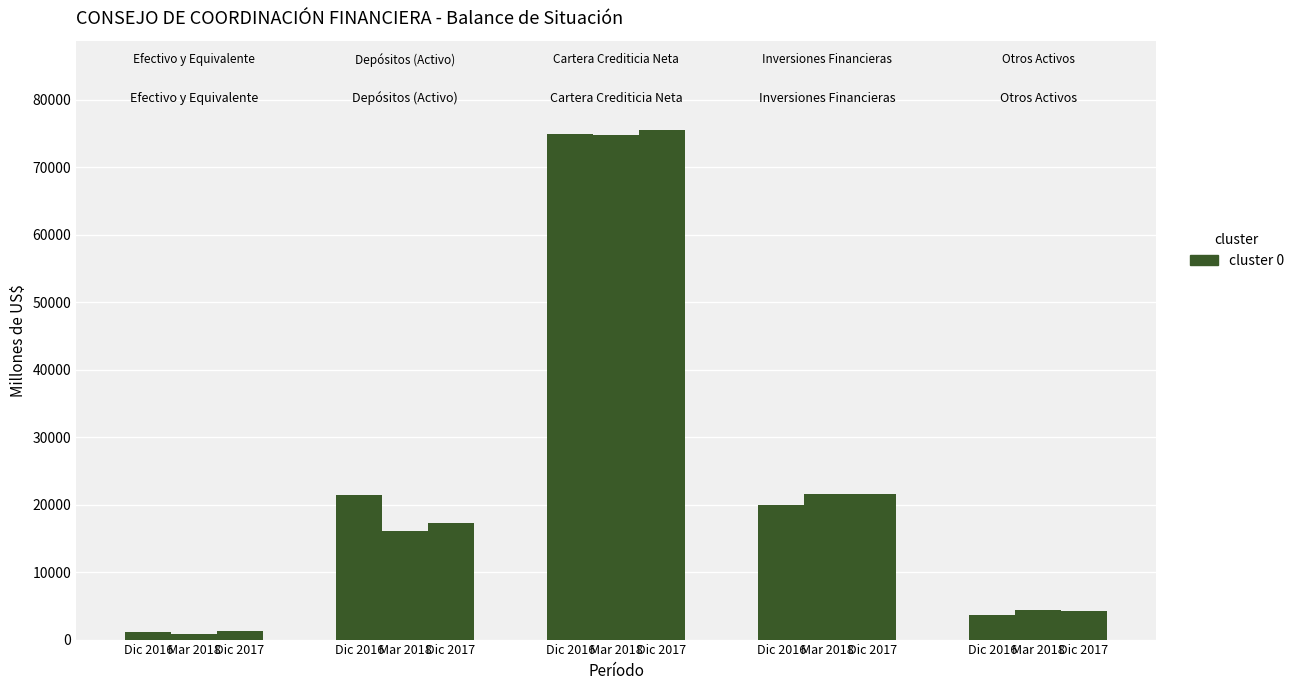

List the series in order of their peak value, highest first.

Cartera Crediticia Neta, Inversiones Financieras, Depósitos (Activo), Otros Activos, Efectivo y Equivalente